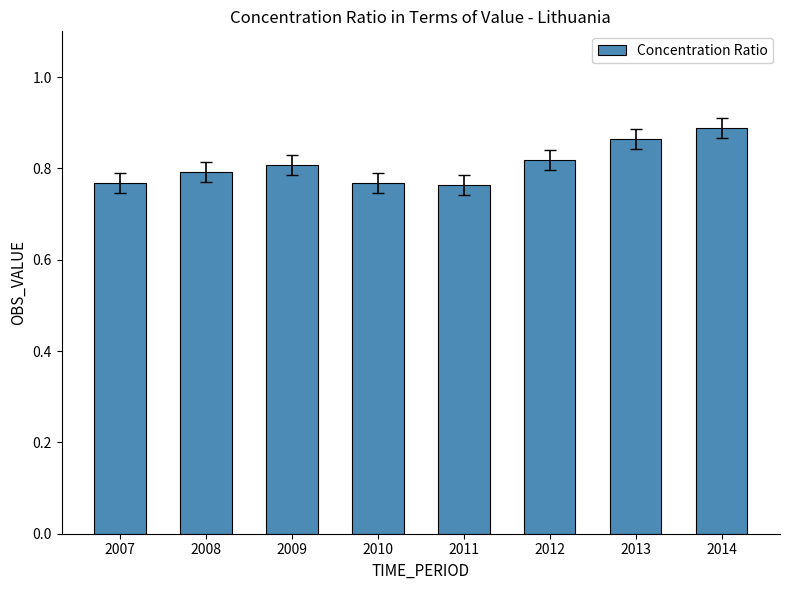

Which label corresponds to the largest value in the chart?

2014